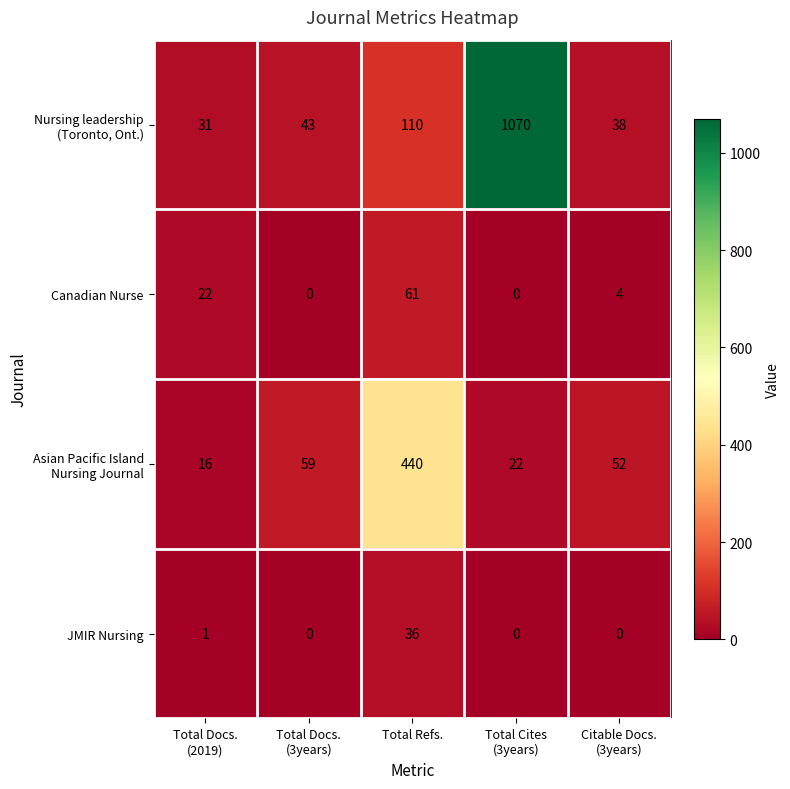

What is the spread (max minus min) of values at Citable Docs.
(3years)?

52